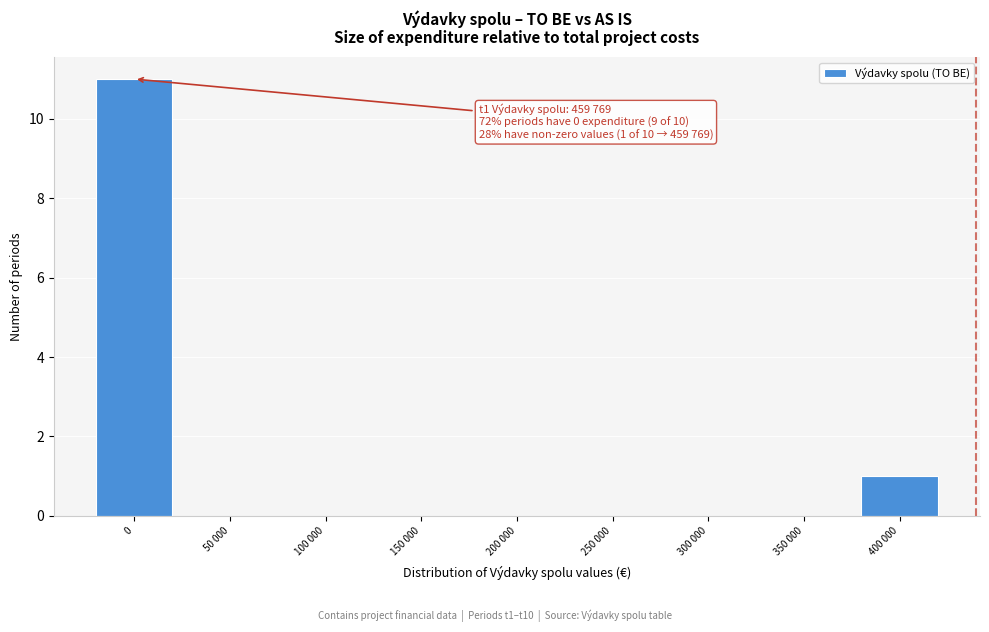

Reading left to right, transcribe all the data shown in this chart.

0=11	50 000=0	100 000=0	150 000=0	200 000=0	250 000=0	300 000=0	350 000=0	400 000=1